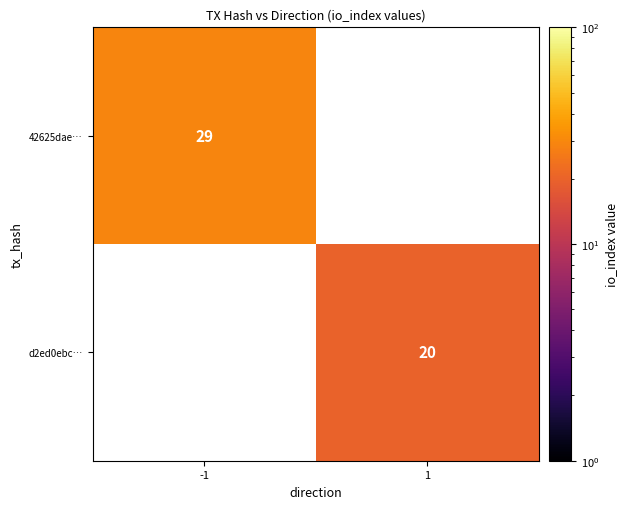

The 42625dae… series shows 29 at -1. True or false?

True